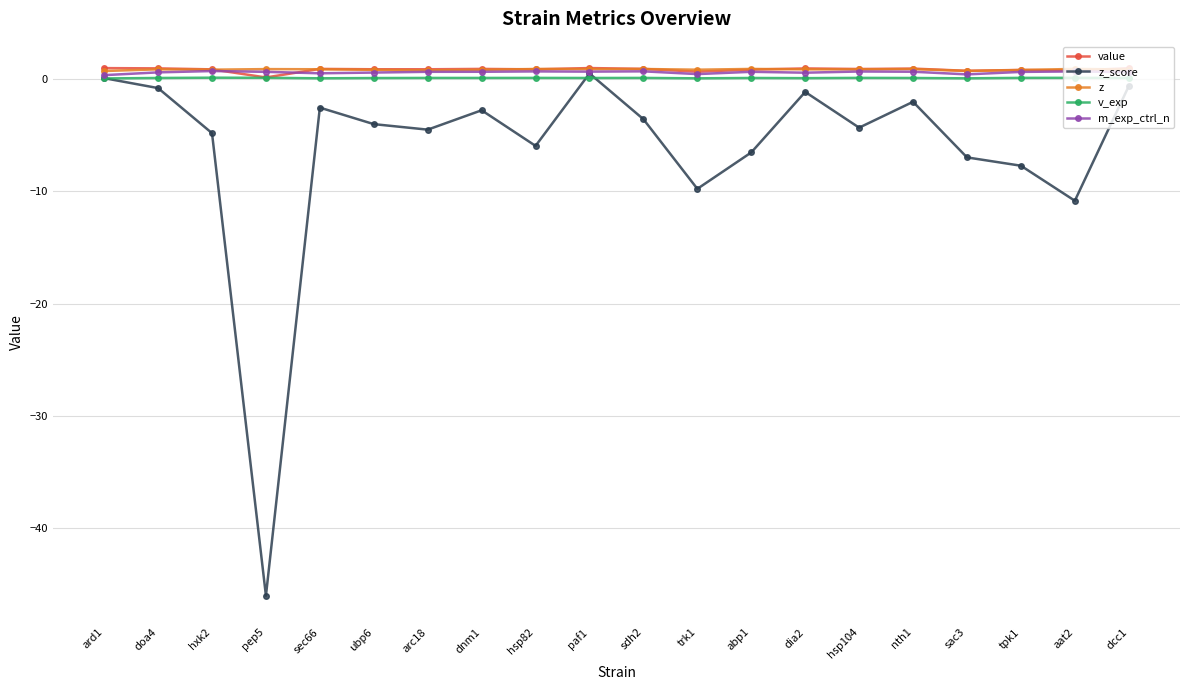

What is the label of the 11th point from the right?

paf1